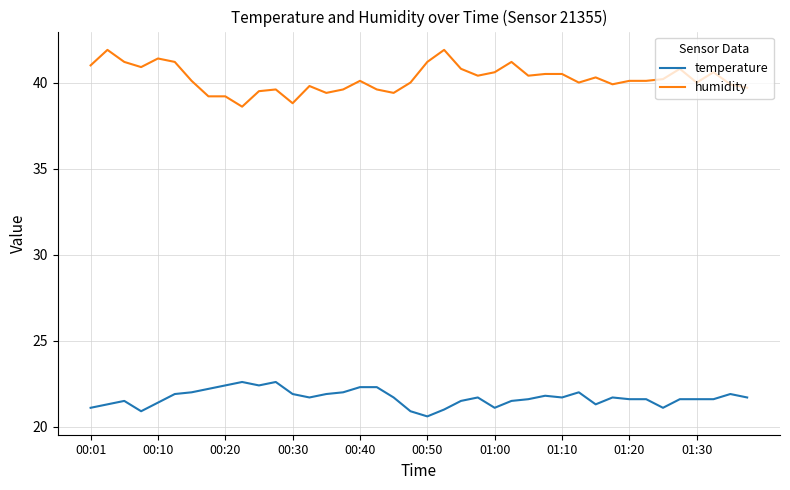

What is the minimum value shown in the chart?

20.6